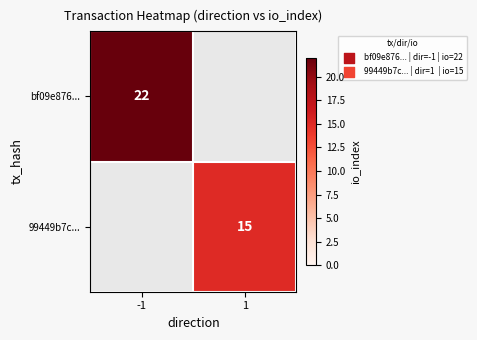

Is the value of bf09e876... at -1 greater than the value of 99449b7c... at 1?

Yes